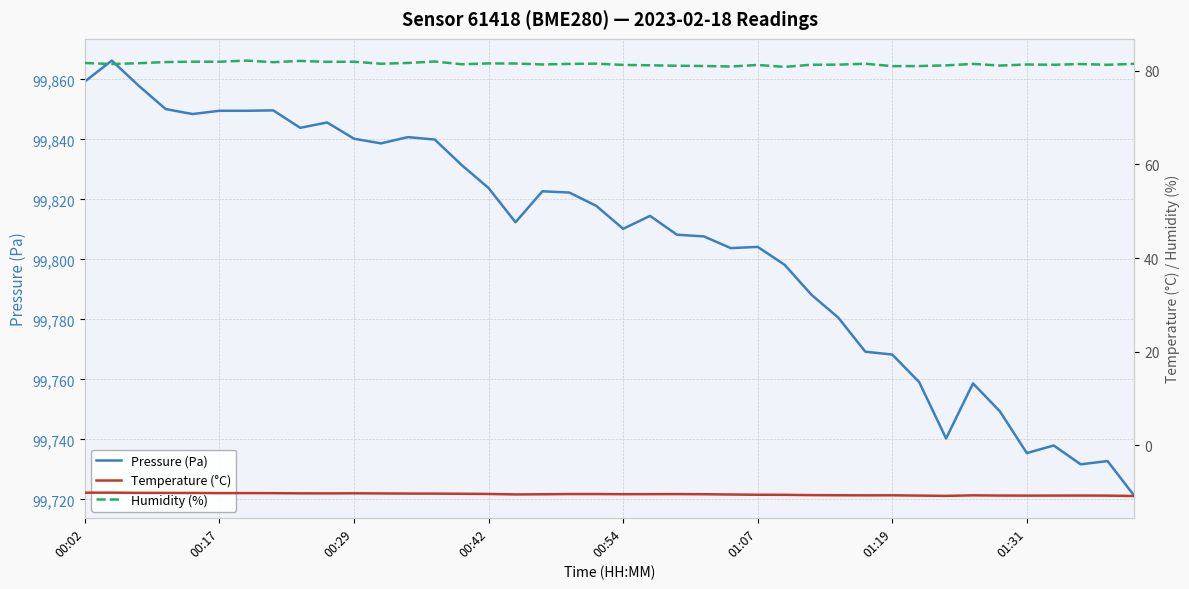

Does the chart have visible grid lines?

Yes